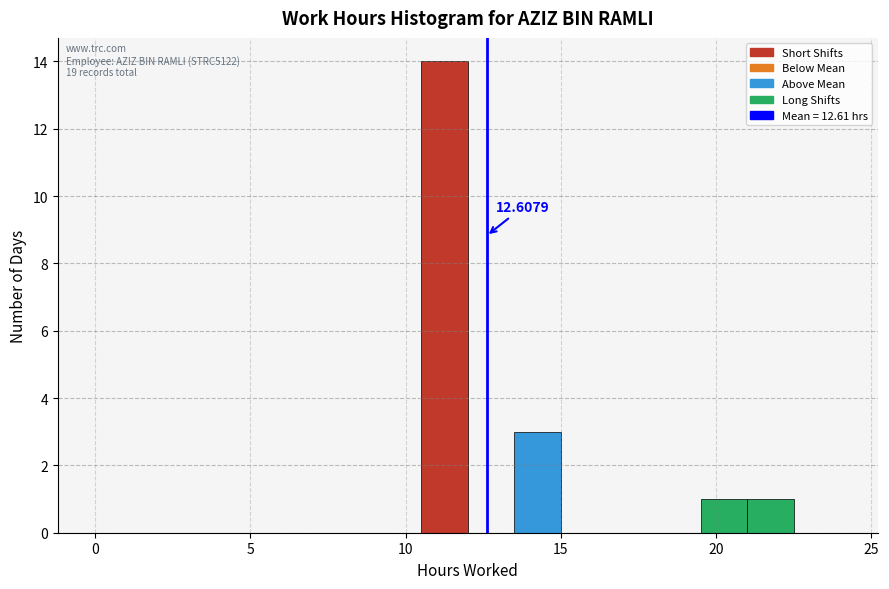

Read against the x-axis, roughly where is the centre of the tallest bar?

11.5